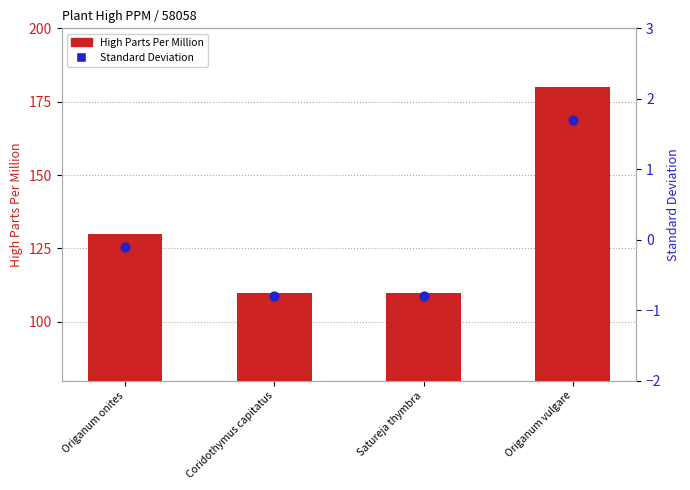

Which series contains the highest Y value?

High Parts Per Million